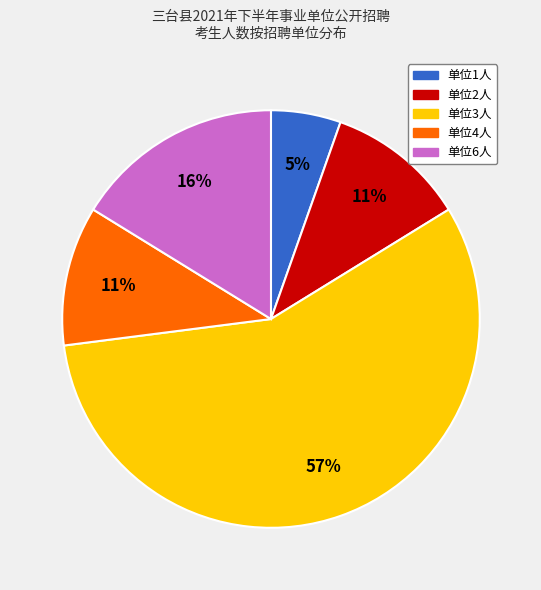

Which slice represents more than half of the pie?

单位3人